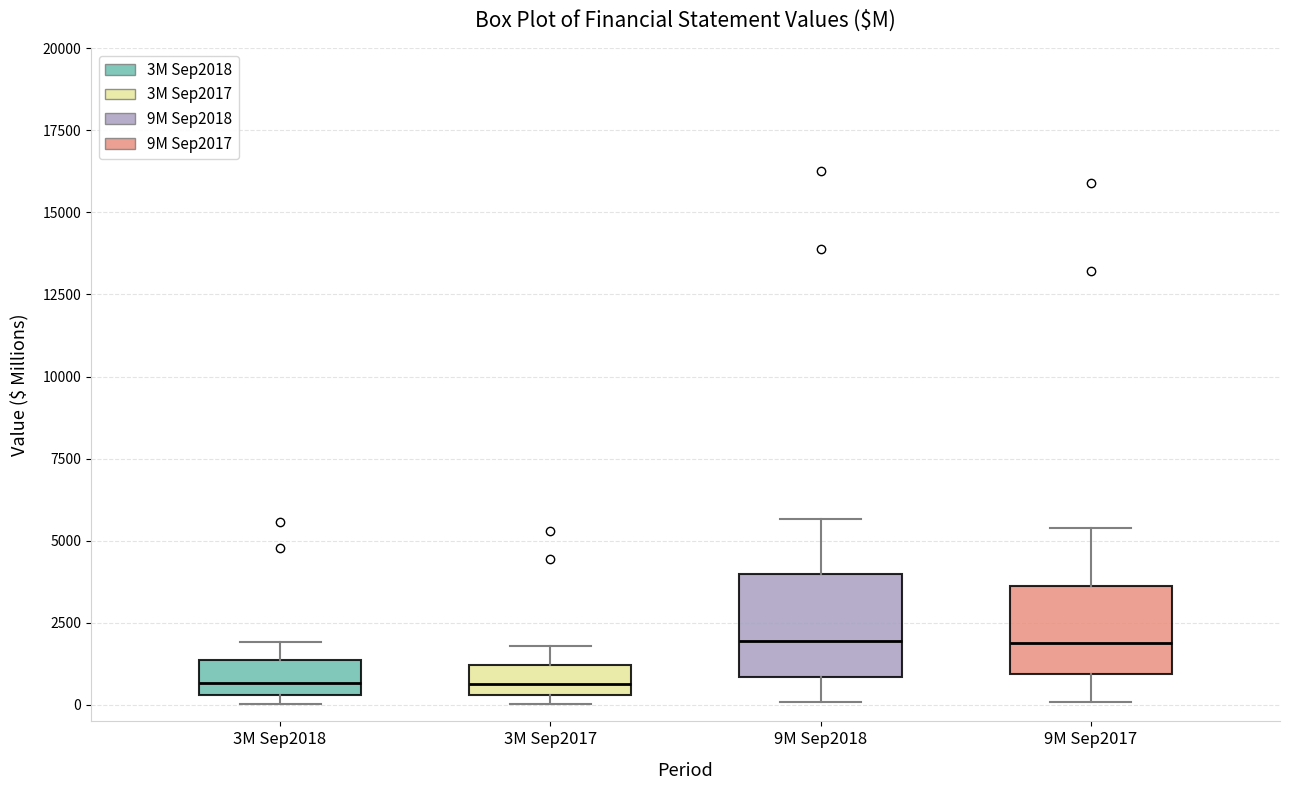

Reading left to right, transcribe this box plot: for each box, give where its median line is, the range the box spans, and where its two whiskers end, as read against the y-axis. The values are not printed on the chart, so give them approximately, as read against the axis.

3M Sep2018: median 500 (inside the box), box 500 to 1500, whiskers 0 to 2000
3M Sep2017: median 500 (inside the box), box 500 to 1000, whiskers 0 to 2000
9M Sep2018: median 2000, box 1000 to 4000, whiskers 0 to 5500
9M Sep2017: median 2000, box 1000 to 3500, whiskers 0 to 5500